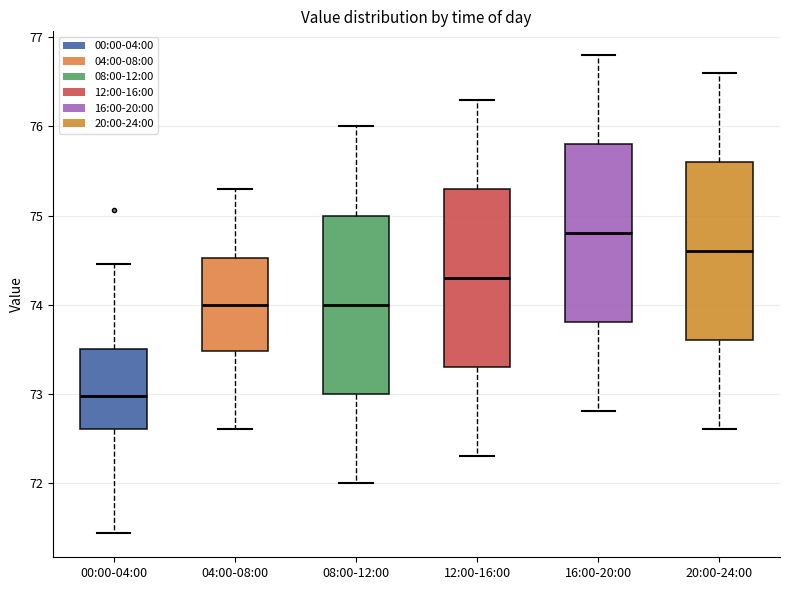

Reading left to right, transcribe this box plot: for each box, give where its median line is, the range the box spans, and where its two whiskers end, as read against the y-axis. The values are not printed on the chart, so give them approximately, as read against the axis.

00:00-04:00: median 73.0, box 72.6 to 73.5, whiskers 71.4 to 74.5
04:00-08:00: median 74.0, box 73.5 to 74.5, whiskers 72.6 to 75.3
08:00-12:00: median 74.0, box 73.0 to 75.0, whiskers 72.0 to 76.0
12:00-16:00: median 74.3, box 73.3 to 75.3, whiskers 72.3 to 76.3
16:00-20:00: median 74.8, box 73.8 to 75.8, whiskers 72.8 to 76.8
20:00-24:00: median 74.6, box 73.6 to 75.6, whiskers 72.6 to 76.6